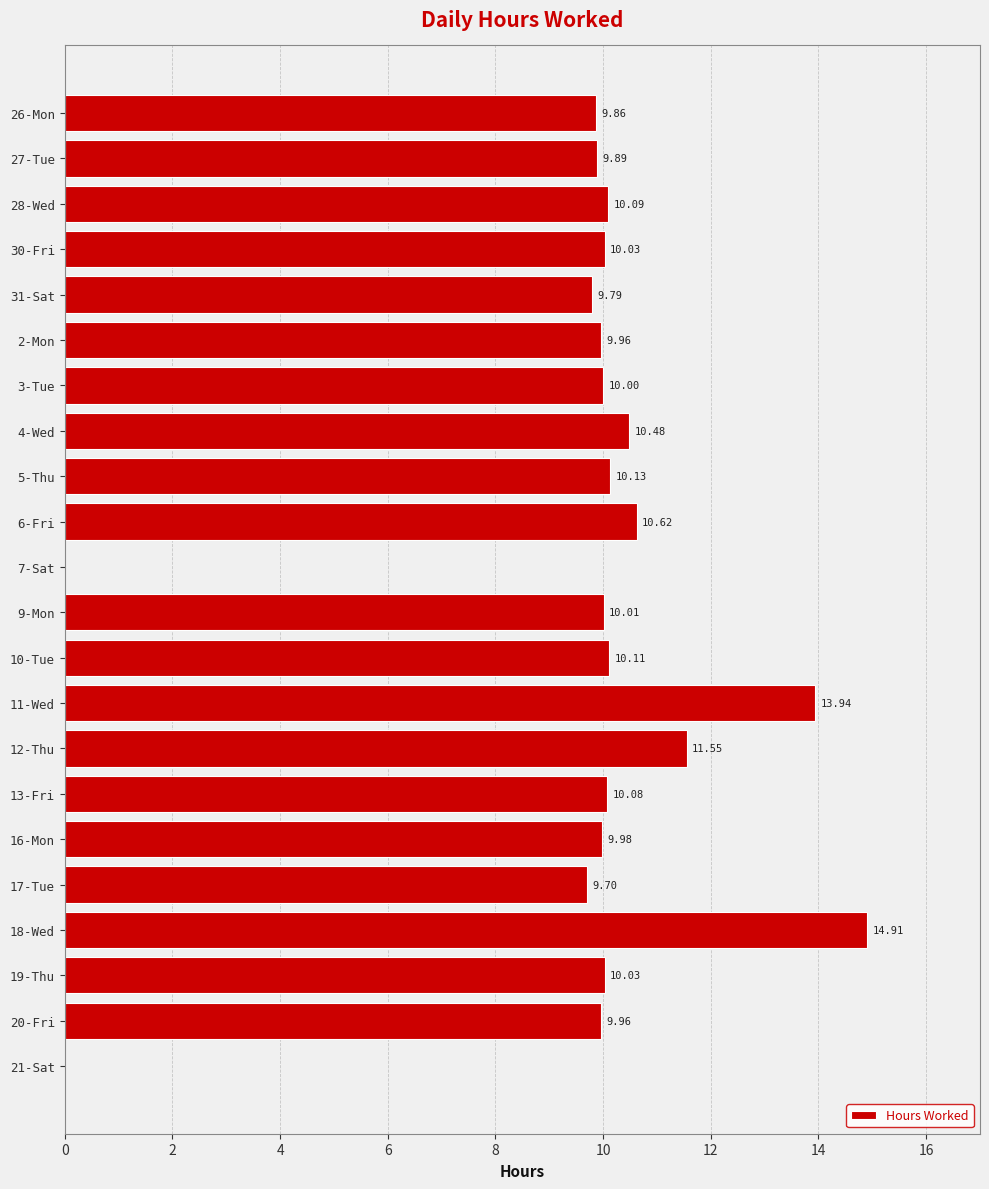

What is the sum of the values at 2-Mon and 12-Thu?

21.5